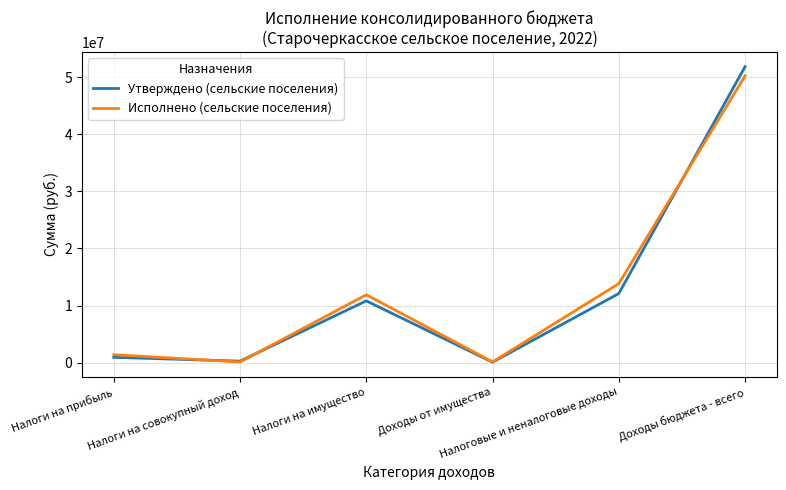

Which series has the largest range (max minus min)?

Утверждено (сельские поселения)